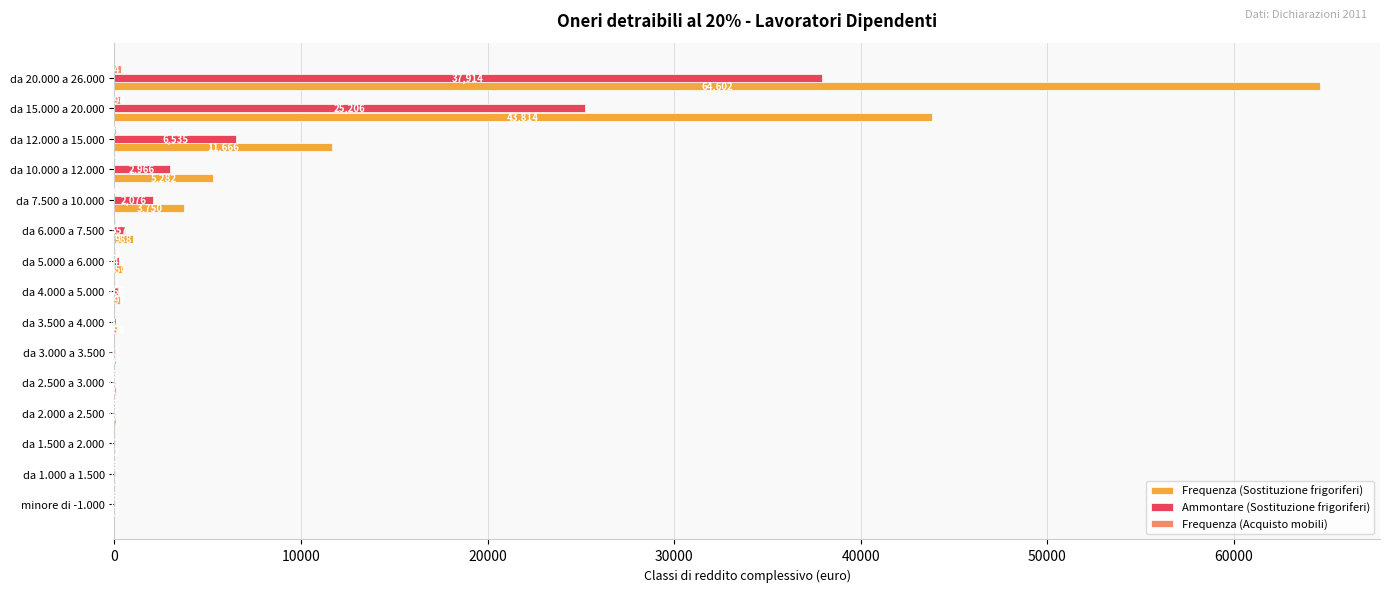

Where is Ammontare (Sostituzione frigoriferi) nearest to the value 18967?

da 15.000 a 20.000